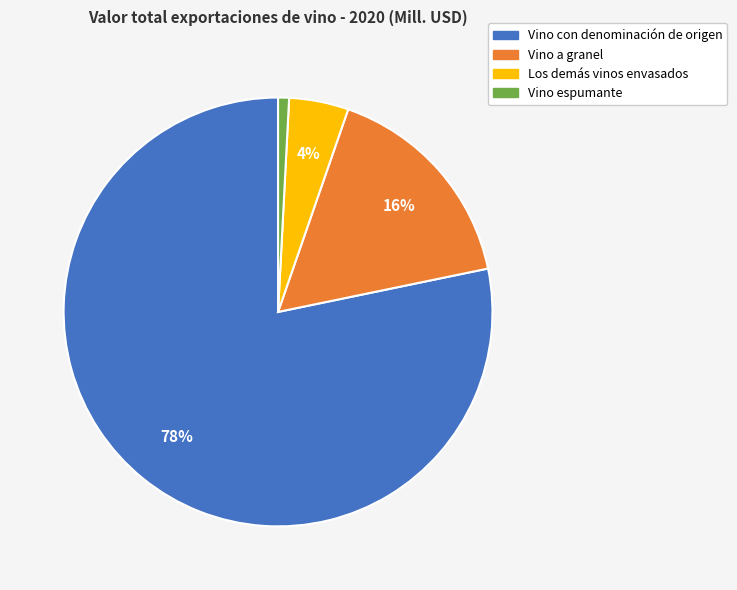

True or false: Los demás vinos envasados accounts for 4% of the total.

True